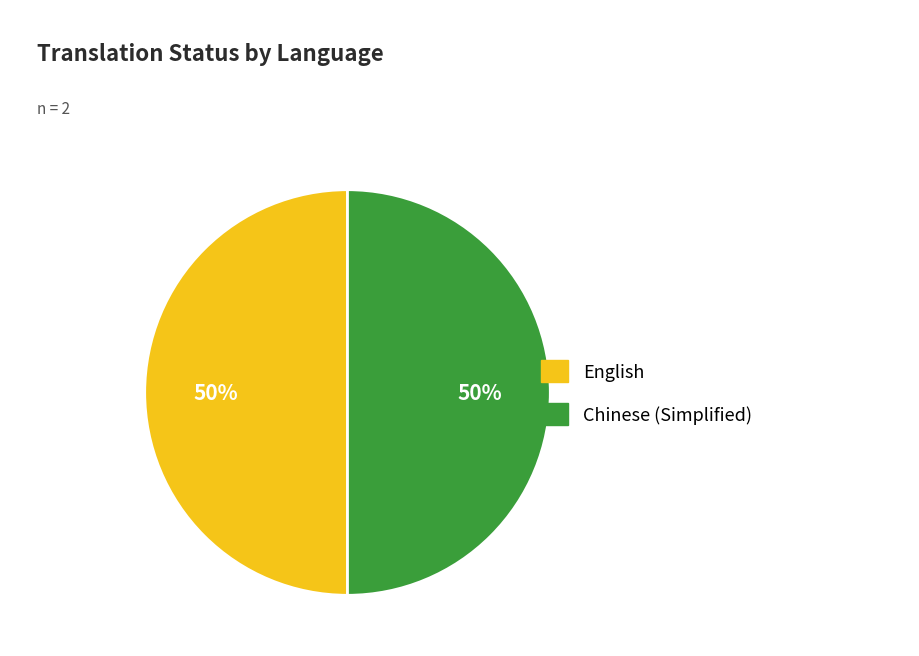

To the nearest percent, what is the combined percentage of Chinese (Simplified) and English?

100%